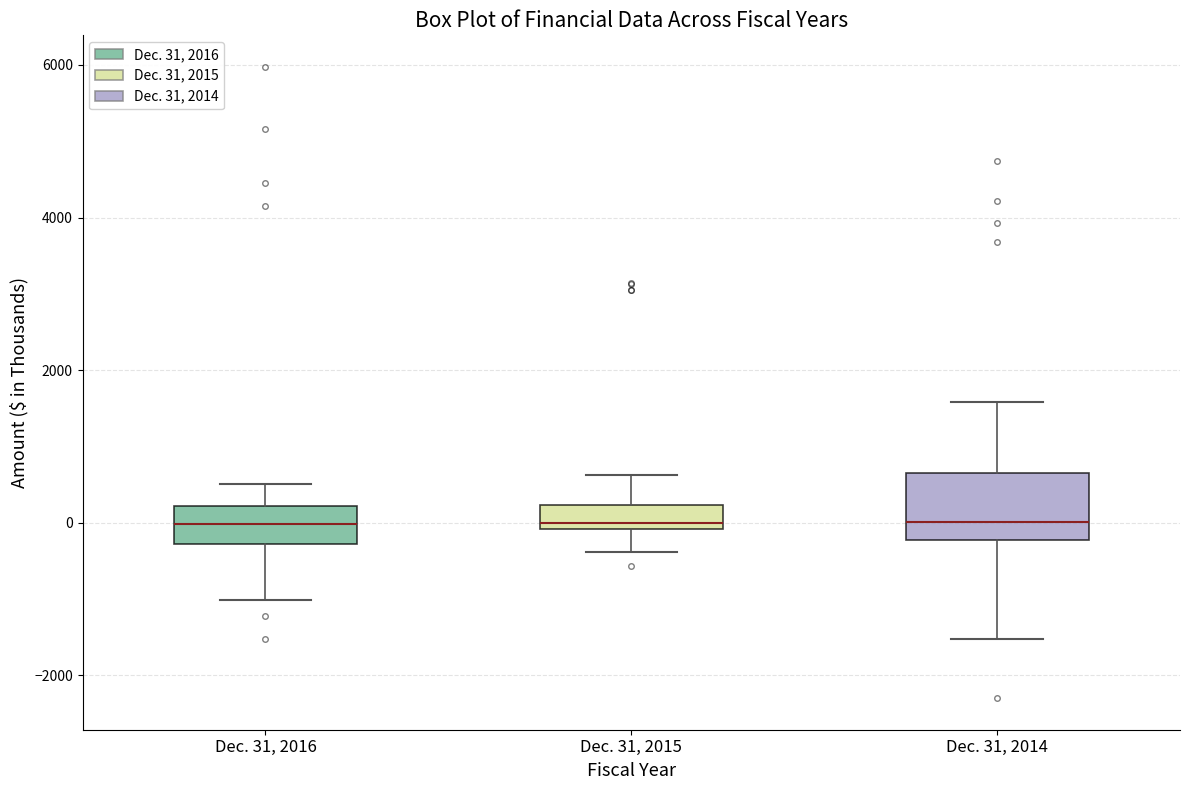

Comparing the boxes themselves (not the whiskers), which one is the tallest?

Dec. 31, 2014